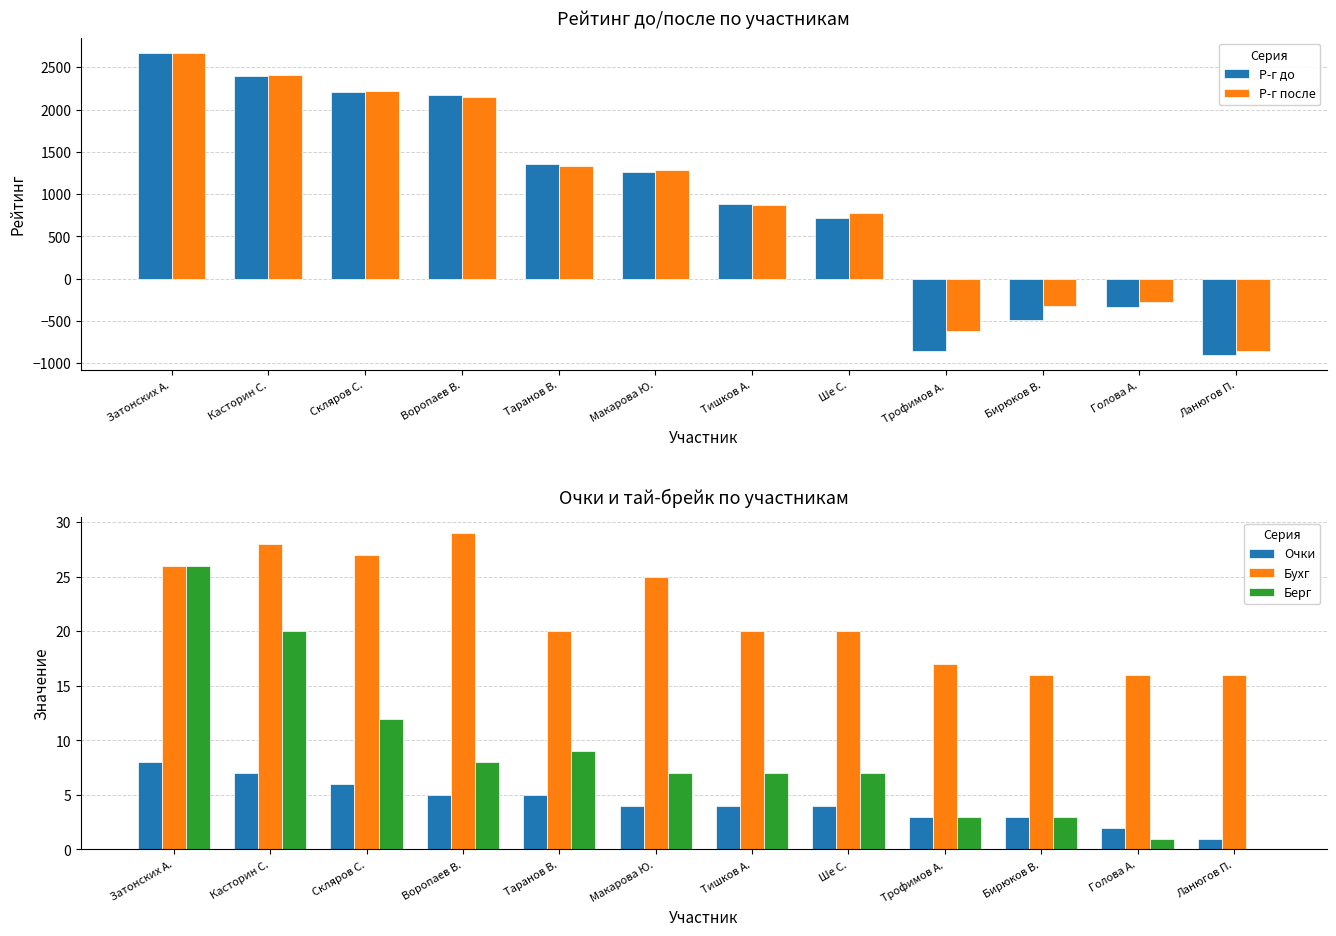

Which category has the lowest value in the Очки series?

Ланюгов П.